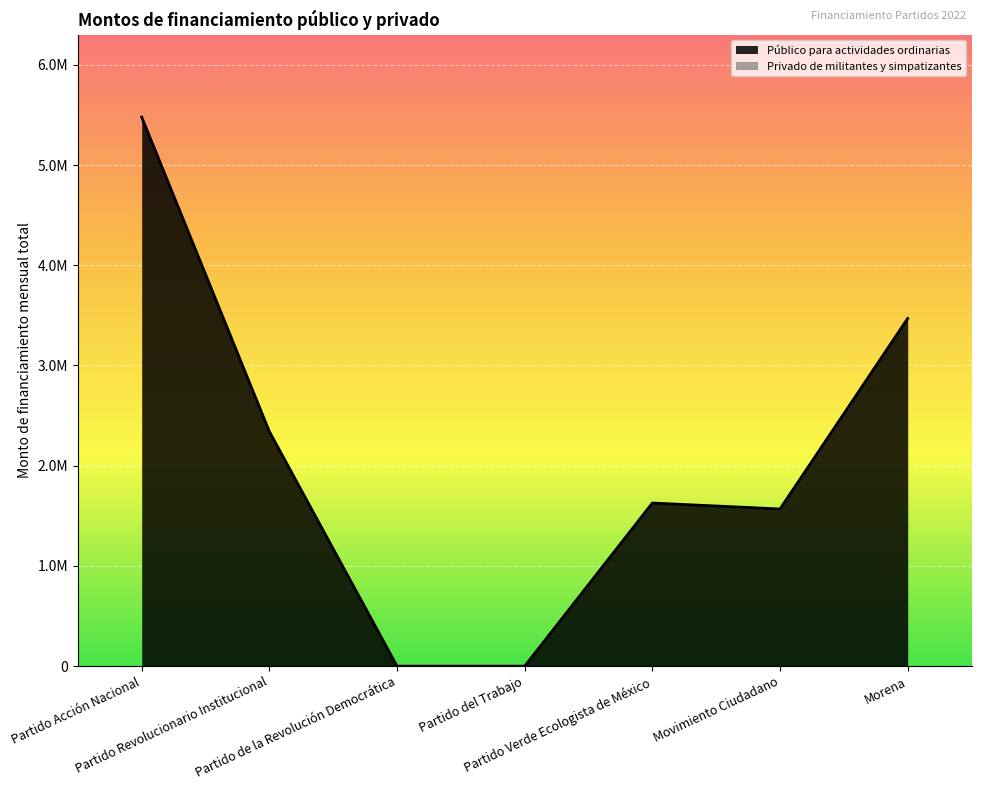

Approximately how many times larger is the value at Partido Verde Ecologista de México compared to Partido Revolucionario Institucional?

0.7